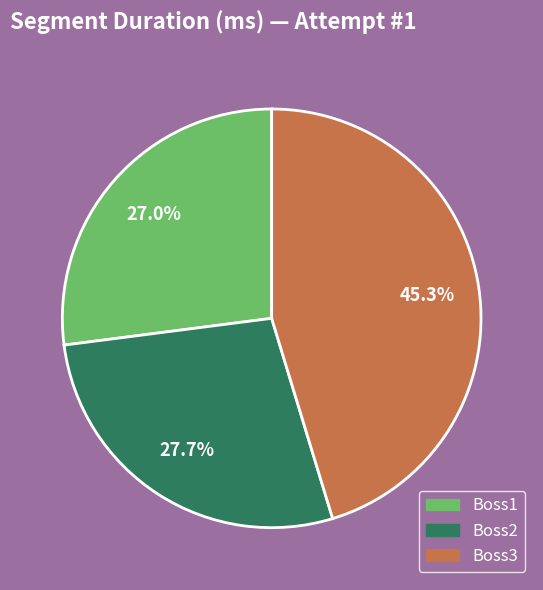

To the nearest percent, what portion does Boss2 represent?

28%